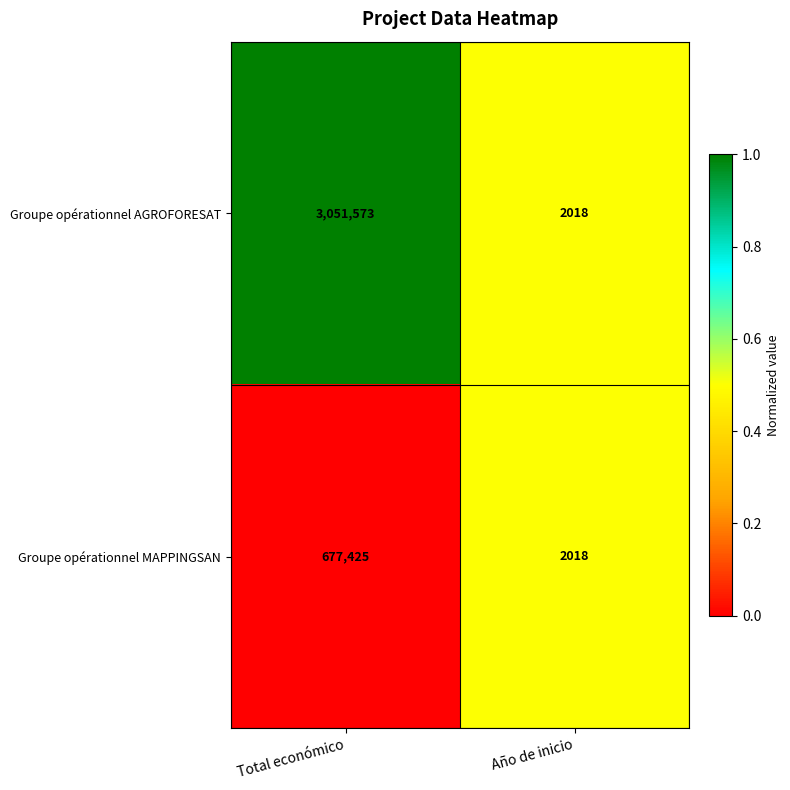

What is the approximate value of Groupe opérationnel AGROFORESAT at Total económico?

3051573